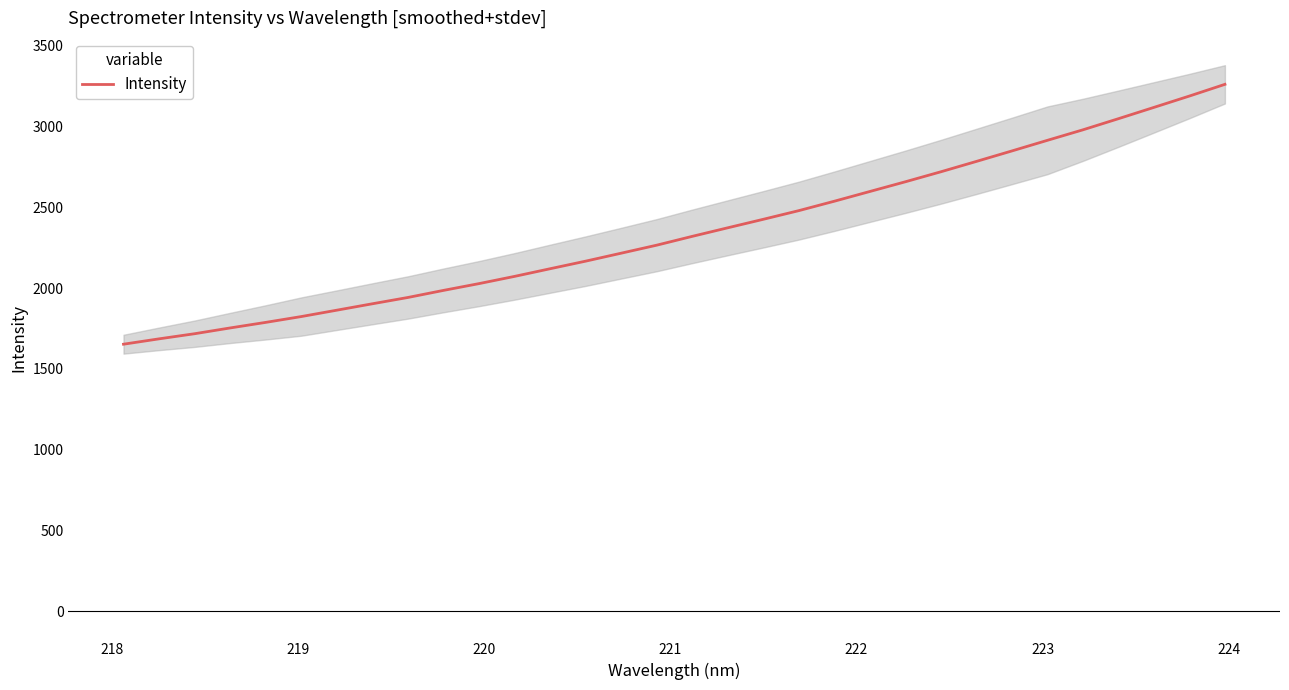

What is the minimum value for Intensity?

1652.8